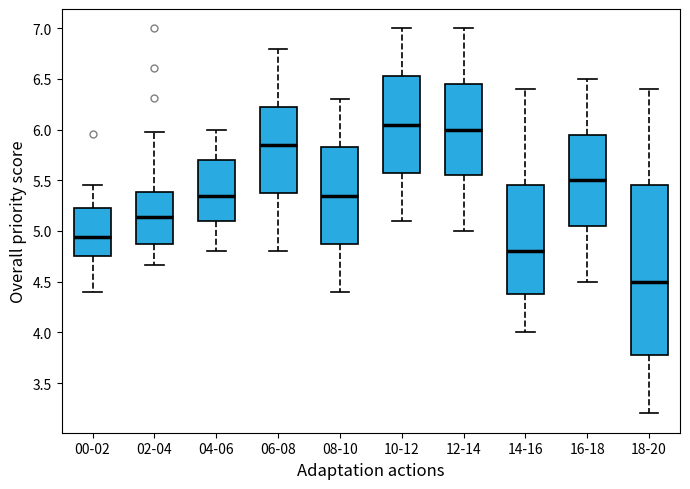

Where is the lower edge of the box for 12-14 on the y-axis? The values are not printed on the chart, so give them approximately, as read against the axis.

5.55